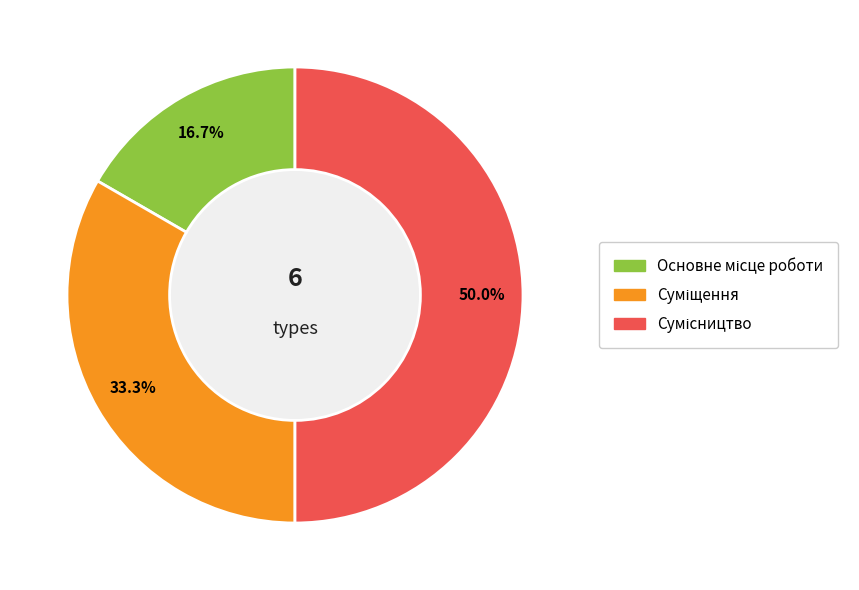

Approximately how many times larger is the value at Сумісництво compared to Суміщення?

1.5